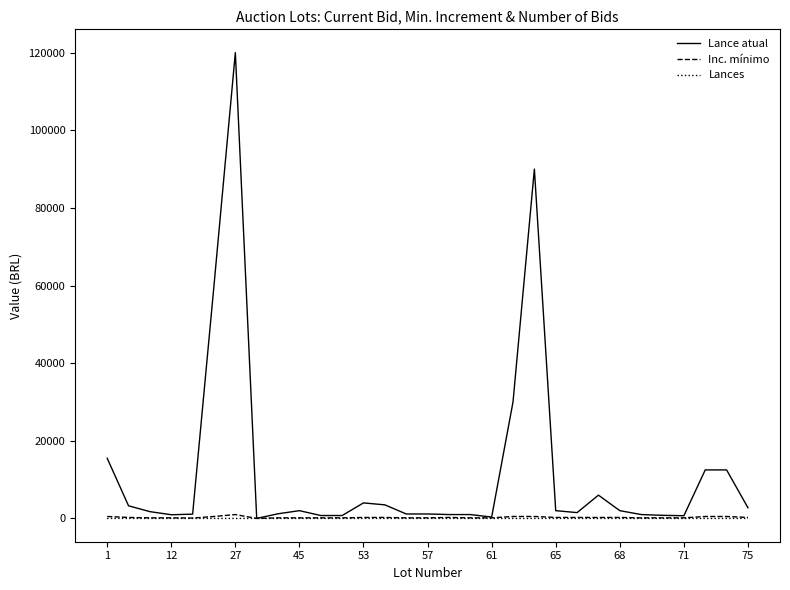

Which series has the largest range (max minus min)?

Lance atual